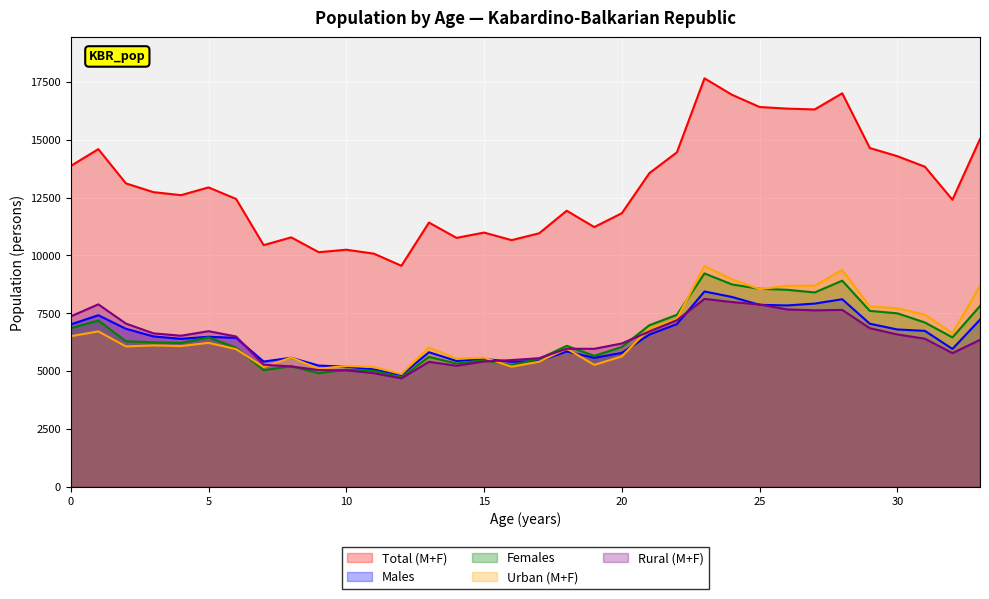

How many times do Rural (M+F) and Urban (M+F) cross each other?

5